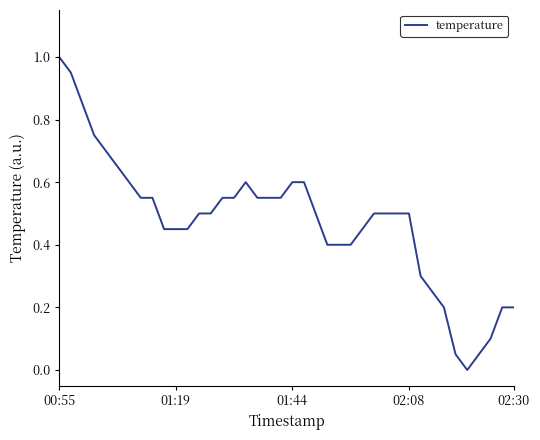

Is this an area chart (filled region under the line)?

No